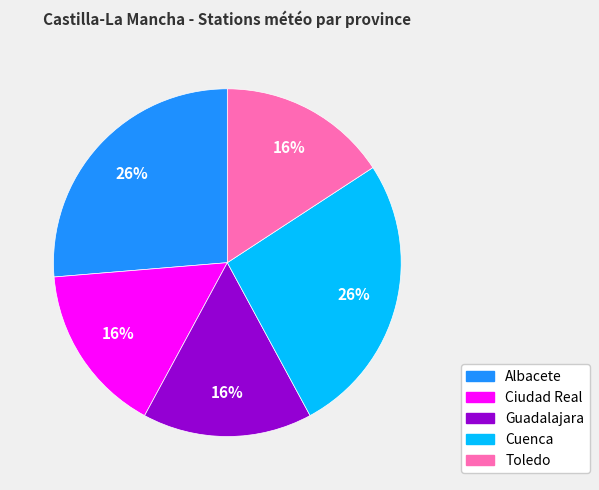

Is the sum of Guadalajara and Toledo greater than half?

No